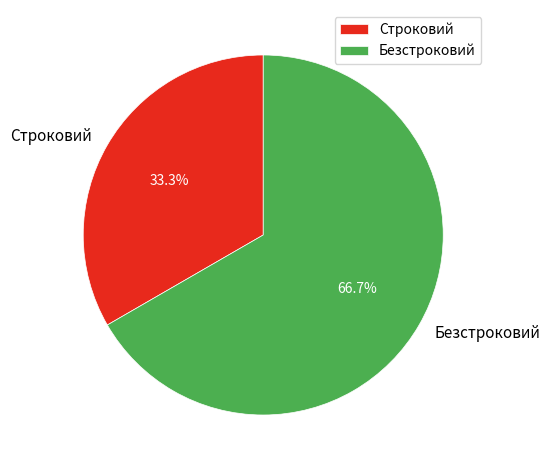

Which category accounts for the majority?

Безстроковий